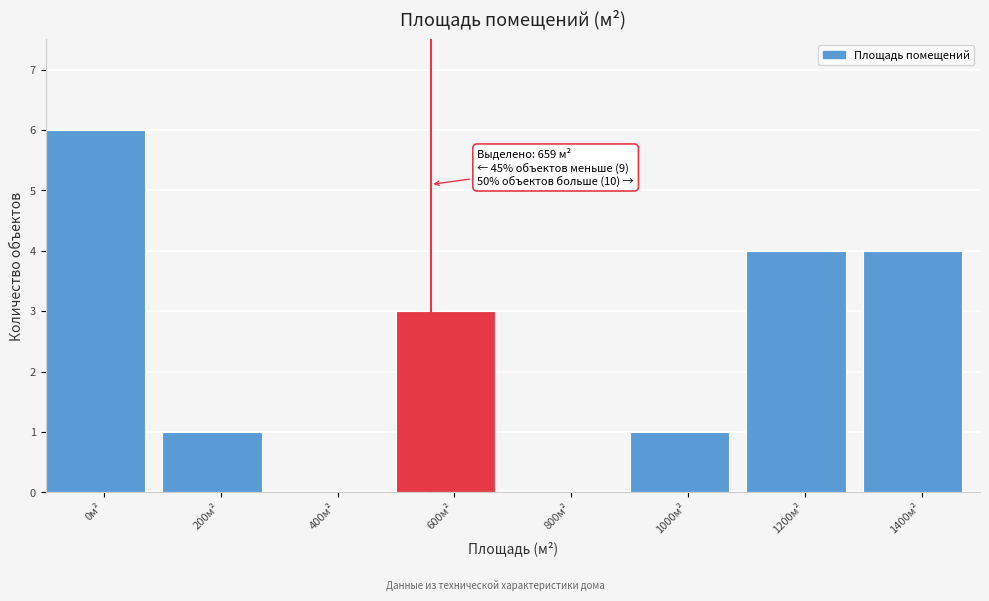

Reading right to left, extract all data points from this chart.

1400м²=4	1200м²=4	1000м²=1	800м²=0	600м²=3	400м²=0	200м²=1	0м²=6